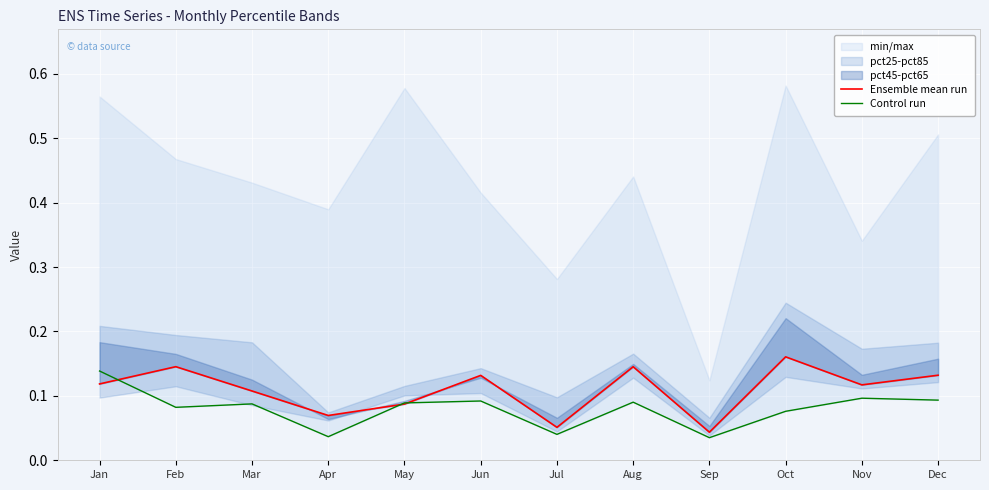

True or false: Control run and Ensemble mean run intersect in this chart.

True